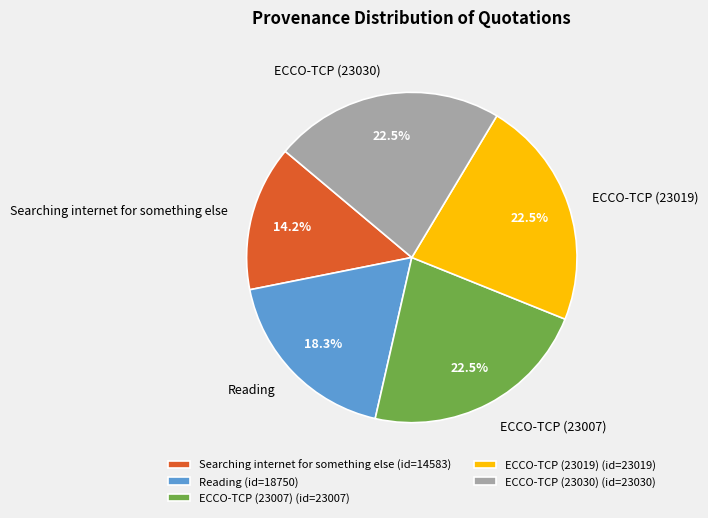

What is the smallest slice in the pie chart?

Searching internet for something else